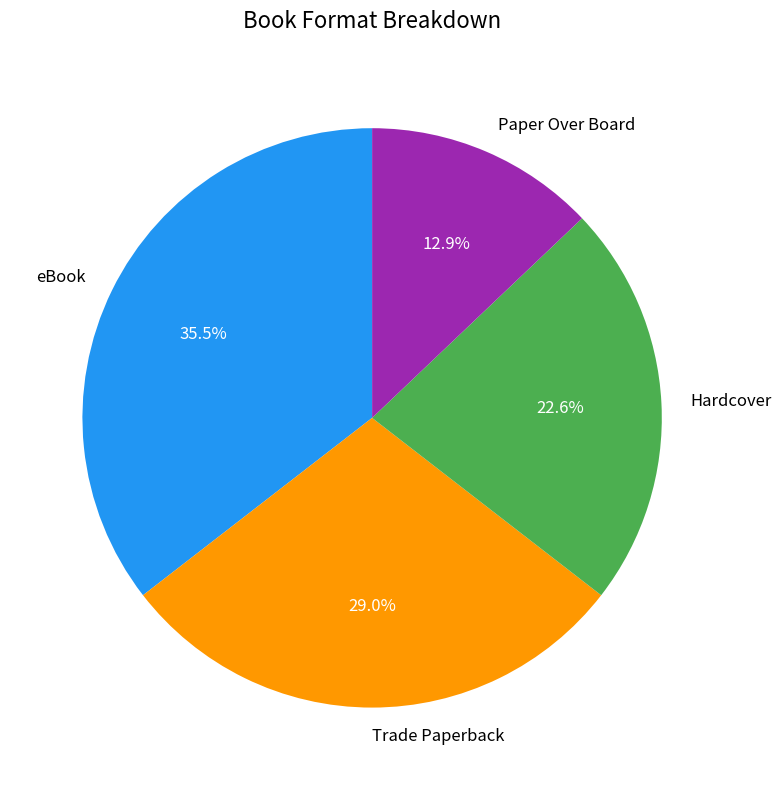

Between Trade Paperback and eBook, which is larger?

eBook